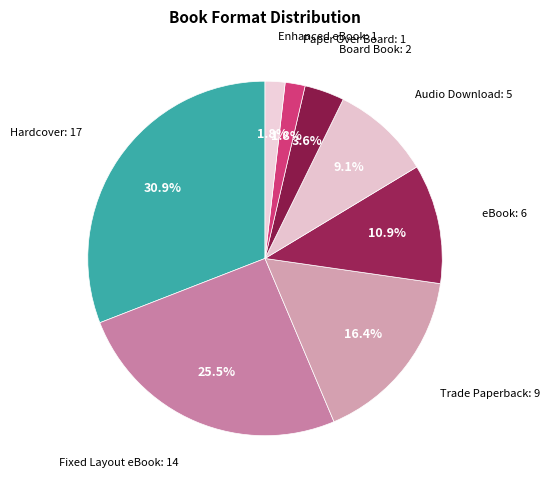

Which has a higher value, Enhanced eBook or Hardcover?

Hardcover